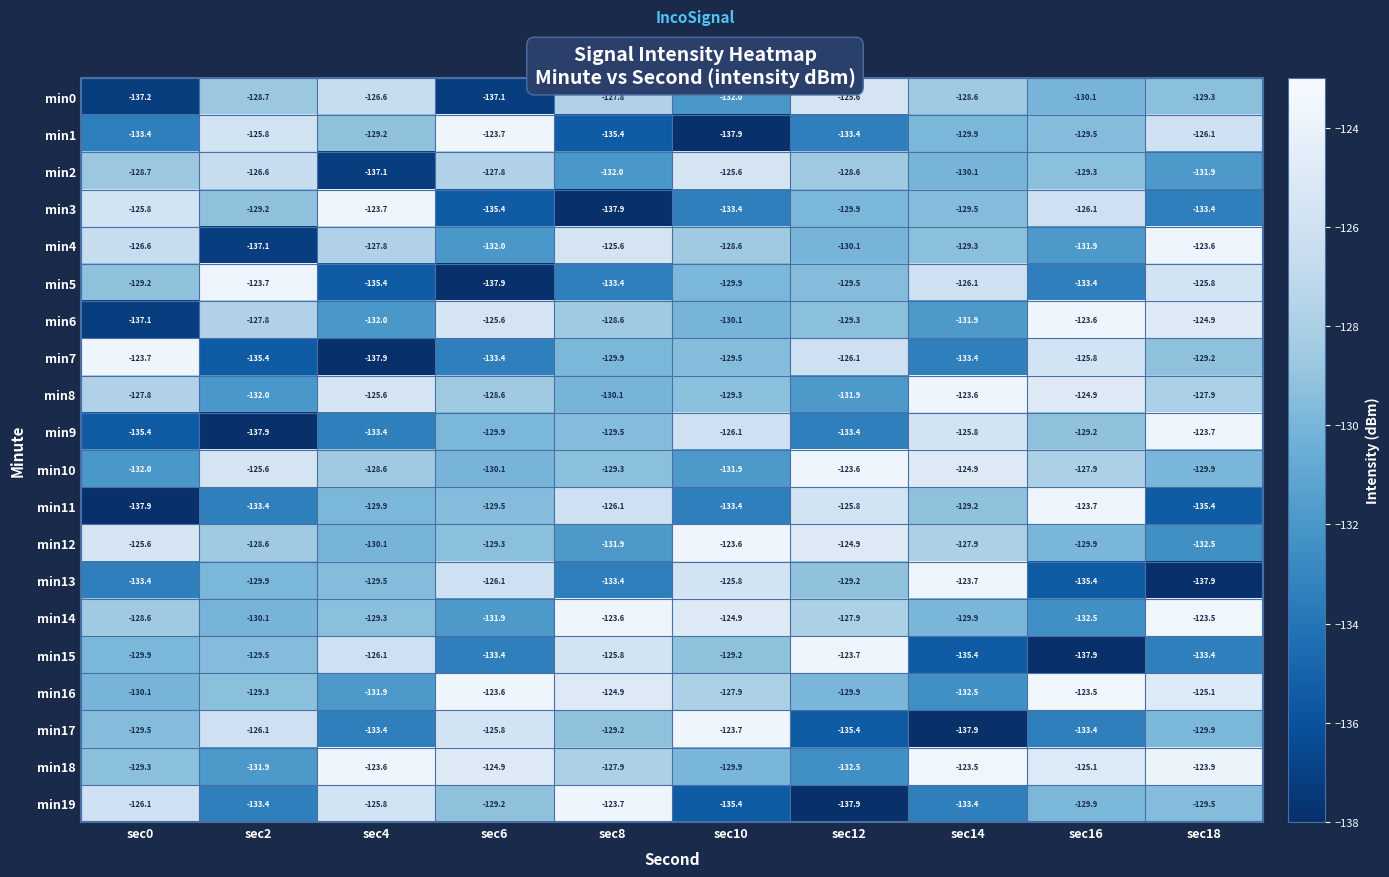

Is the value of min2 at sec4 greater than the value of min19 at sec8?

No